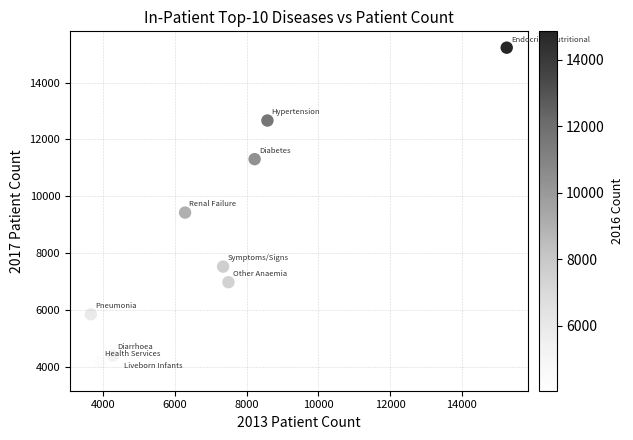

What is the range of X values (max minus min)?

11608